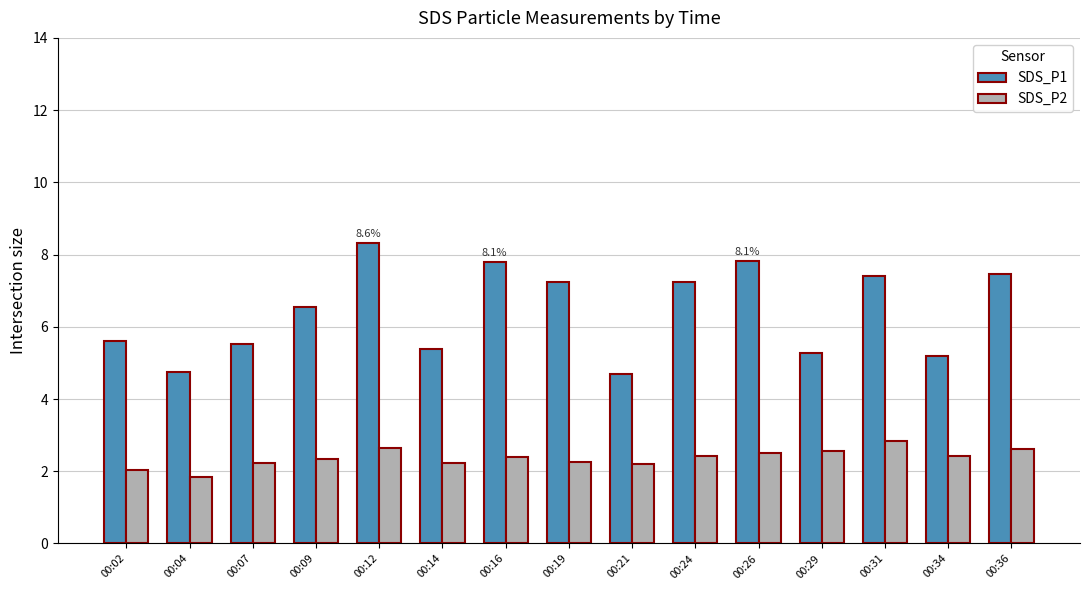

Which series has the largest total across all categories?

SDS_P1